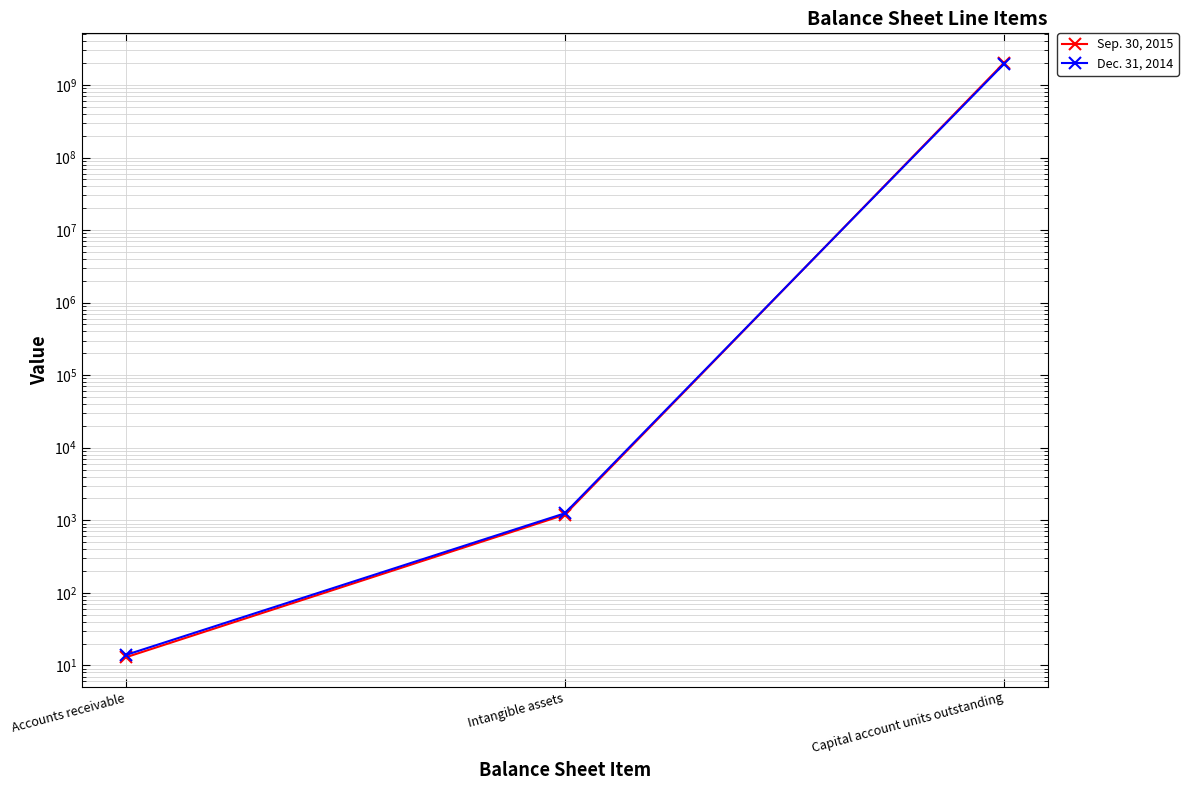

Count the number of categories in the chart.

3